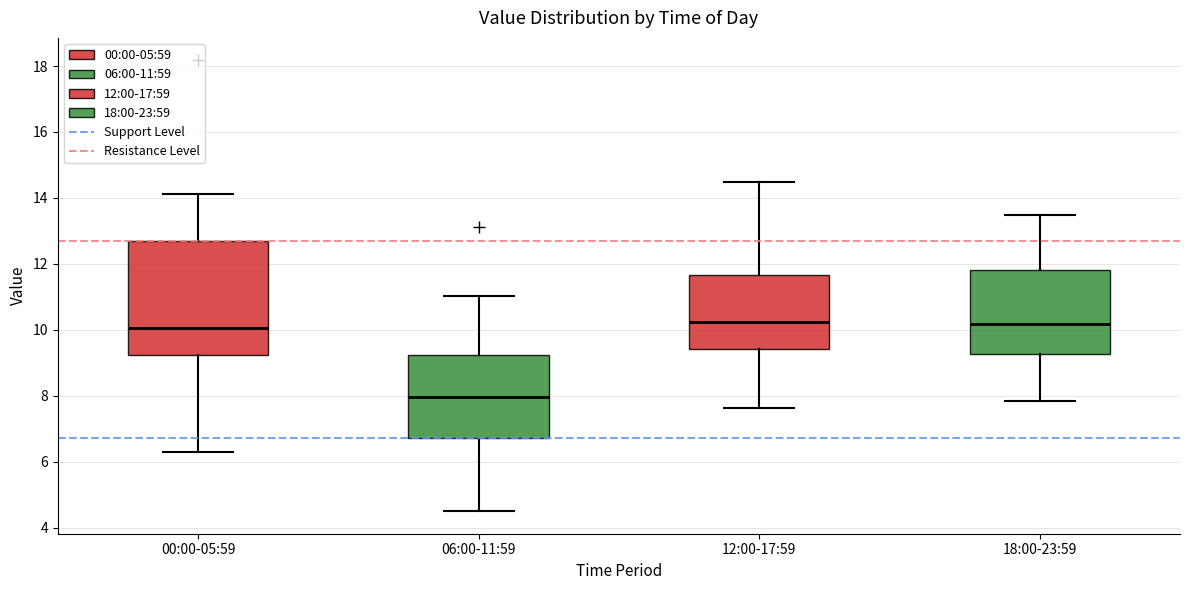

Which box has the lowest median line?

06:00-11:59